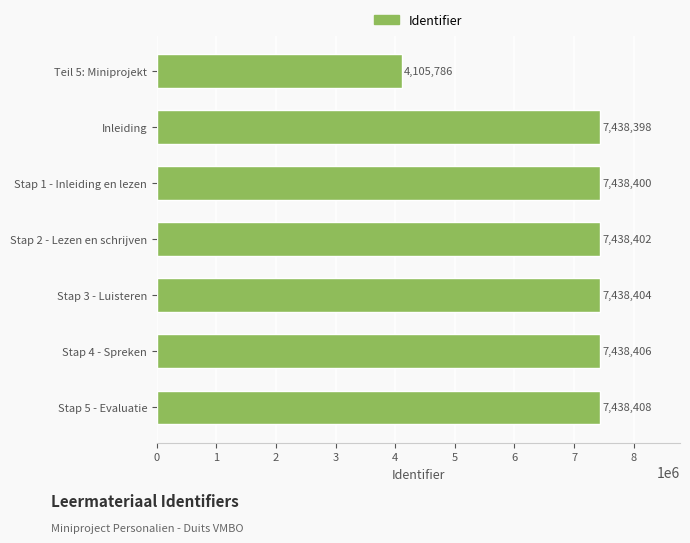

What is the ratio of the value at Stap 4 - Spreken to the value at Stap 2 - Lezen en schrijven?

1.0